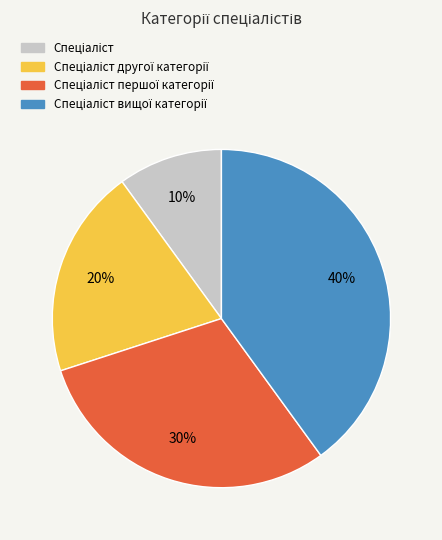

To the nearest percent, what is the average slice percentage?

25%